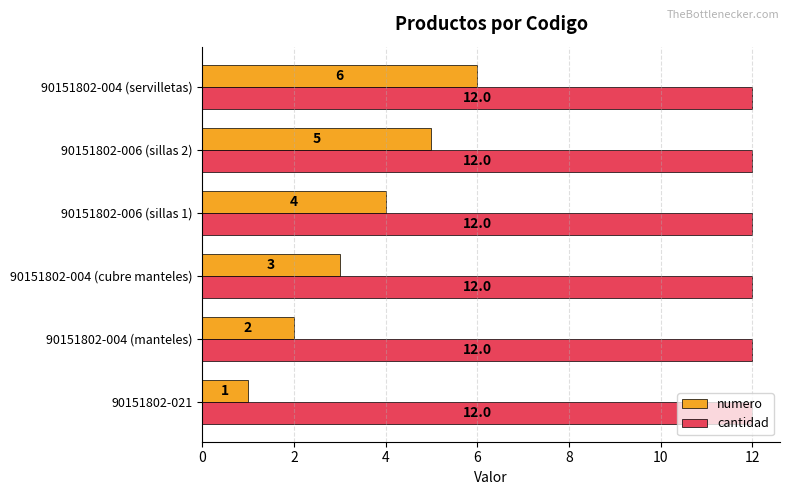

Rank the series by their maximum value, from highest to lowest.

cantidad, numero